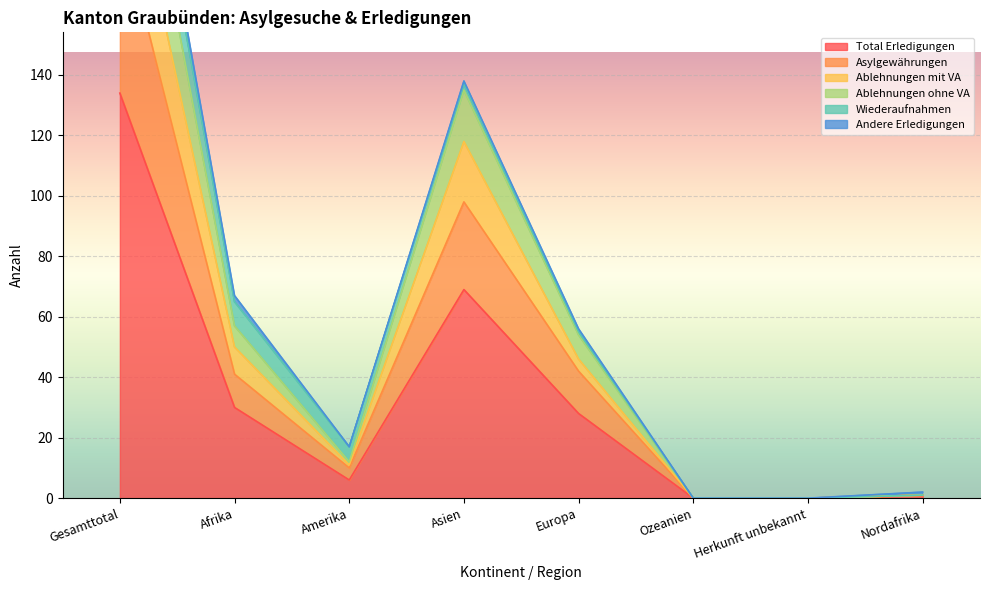

What is the sum of the Ablehnungen mit VA values at Nordafrika and Ozeanien?

1